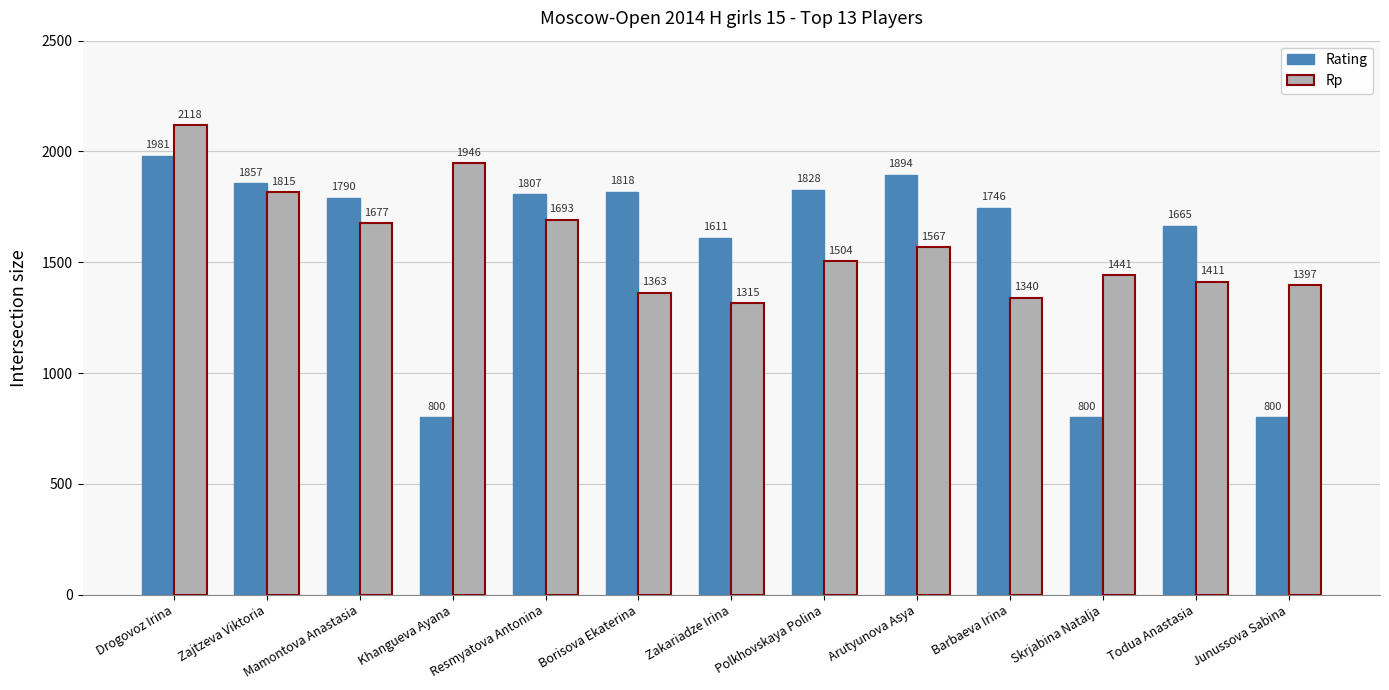

Are the bars horizontal?

No